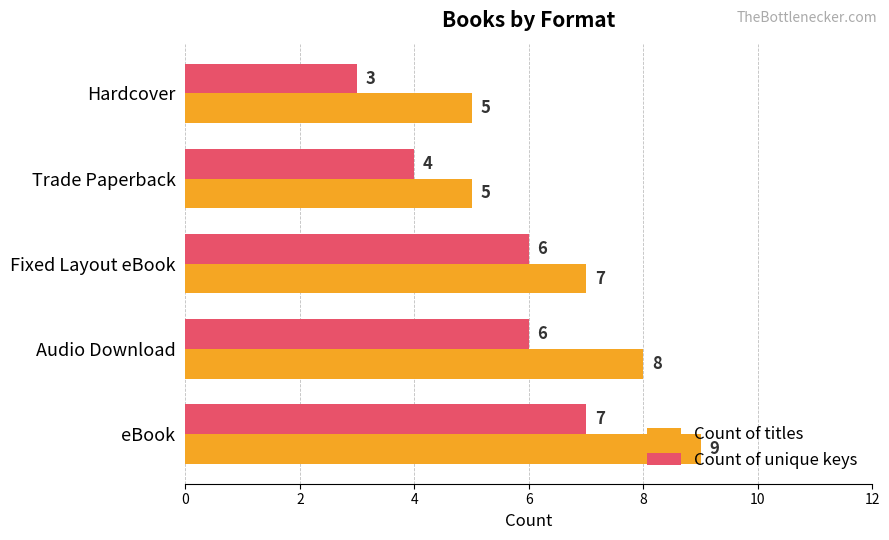

Count the Count of unique keys values in the range 4 to 6.

3